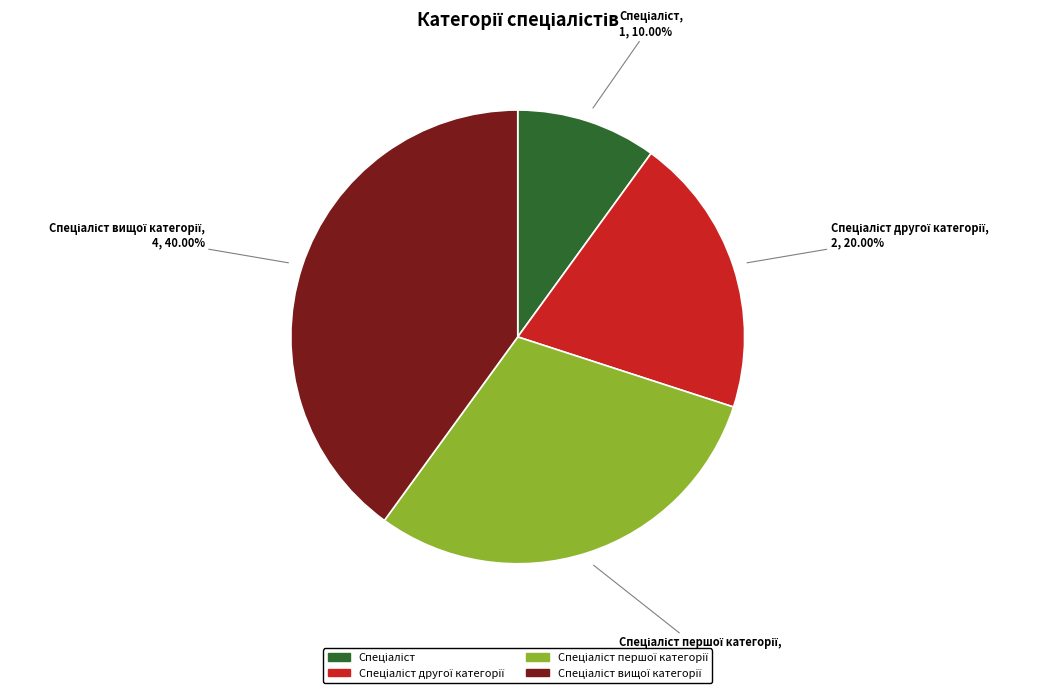

Is there a majority slice in this chart?

No